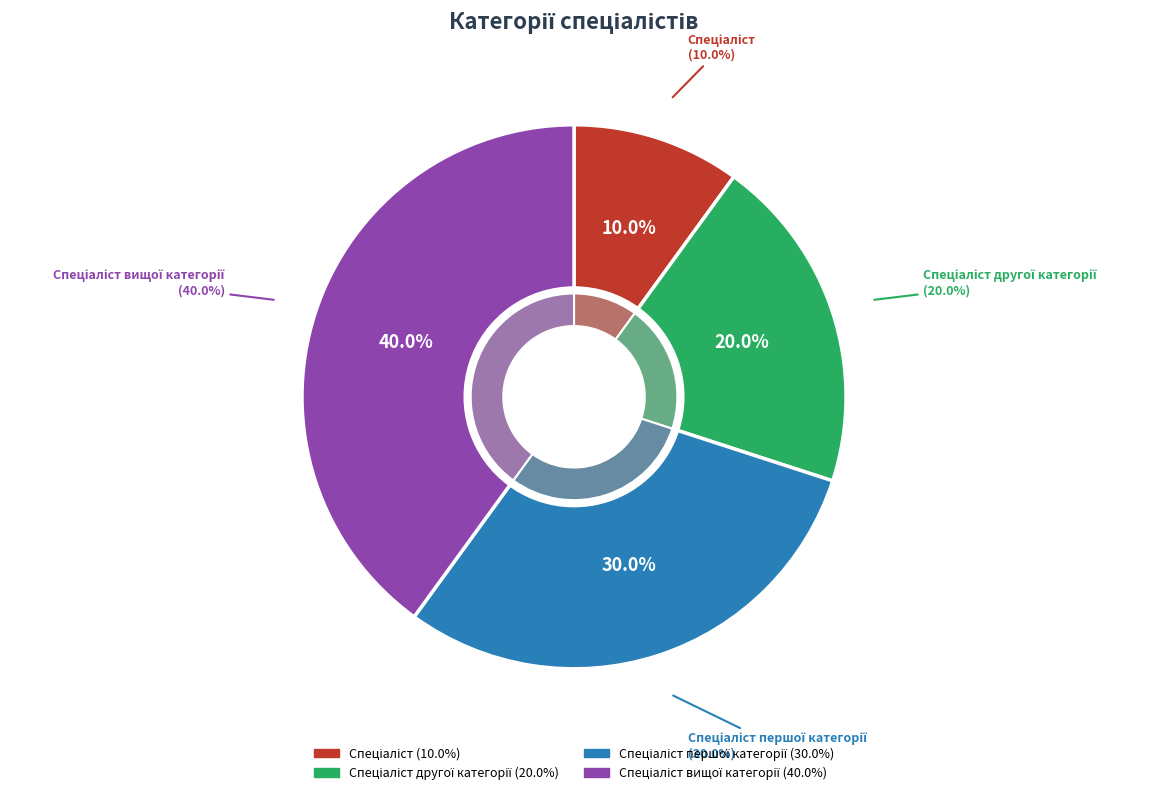

Does Спеціаліст account for over 50% of the chart?

No